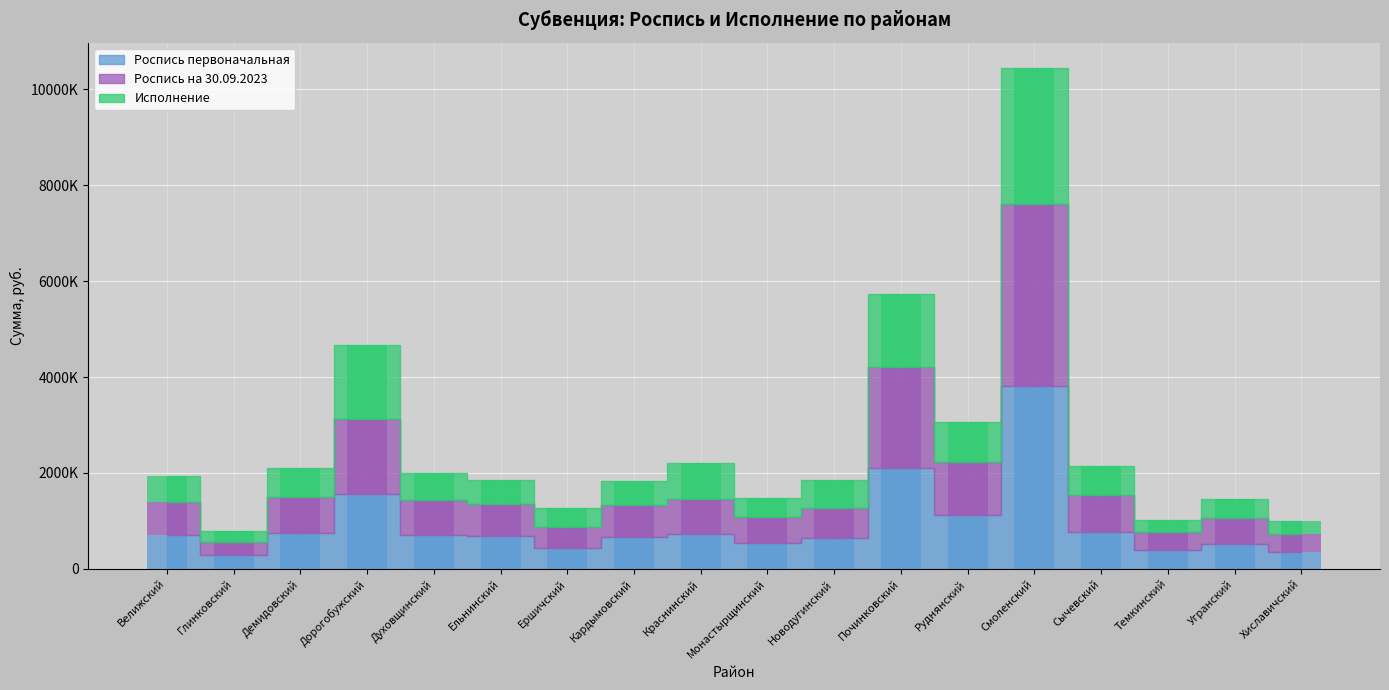

How many bars are there in each group?

3